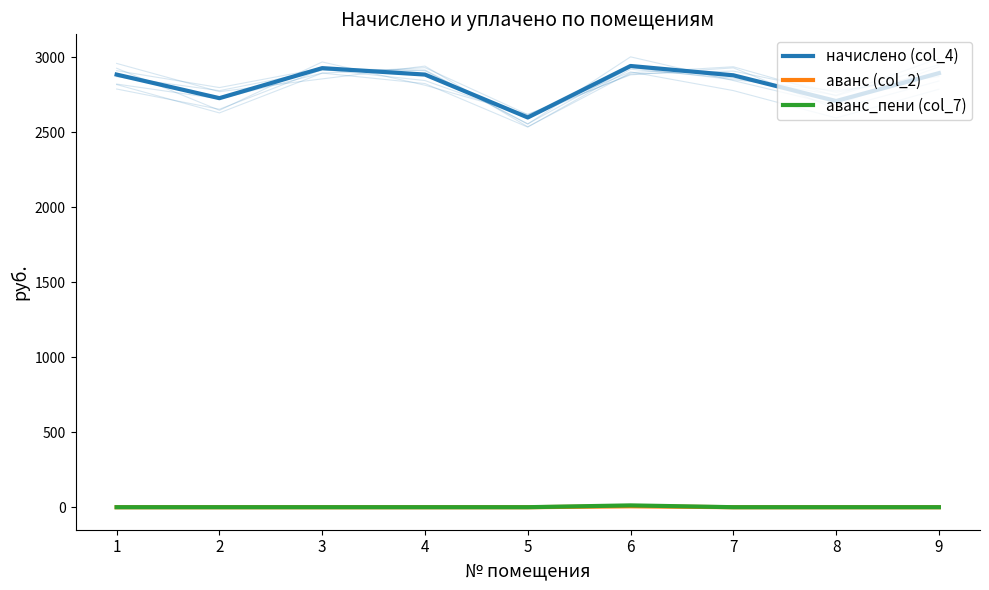

What is the sum of all начислено (col_4) values?

25457.5